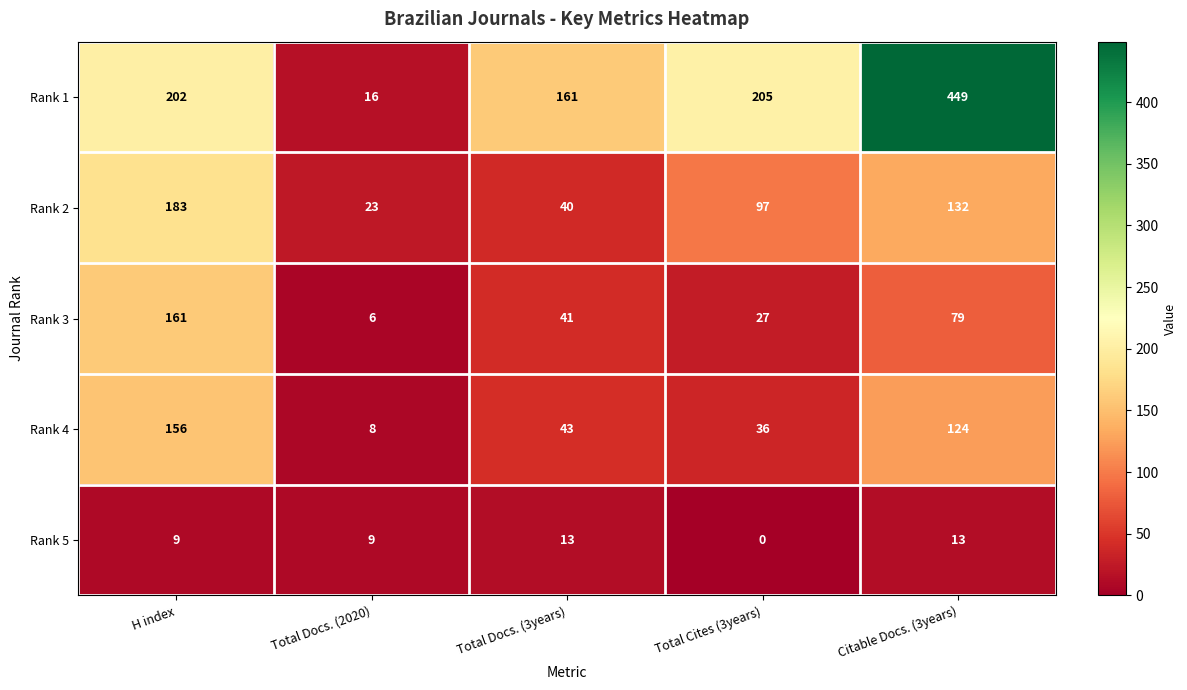

At which label does Rank 2 first exceed 97?

H index